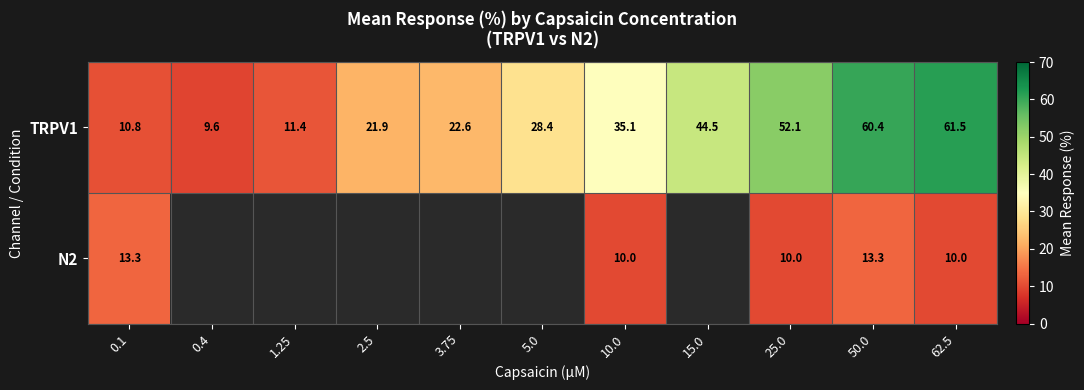

What is the average value of the TRPV1 series?

32.6